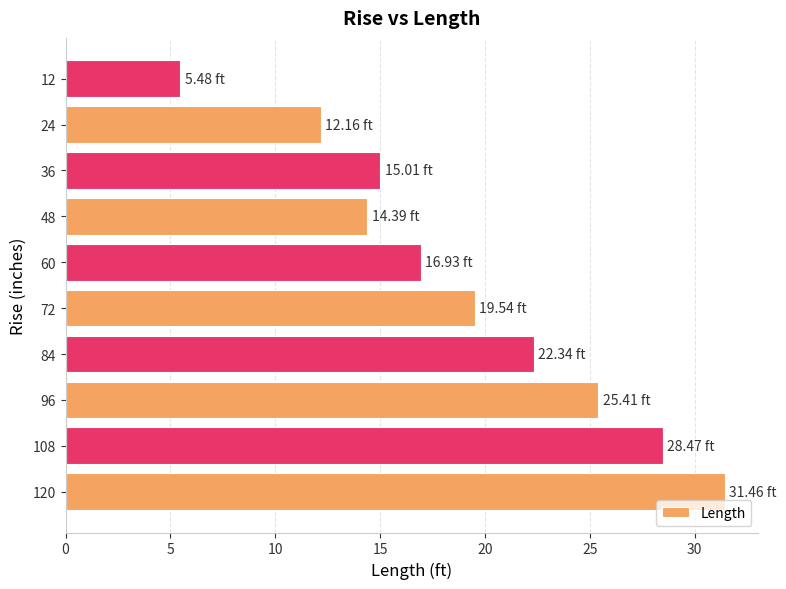

List the labels in order of value, largest first.

120, 108, 96, 84, 72, 60, 36, 48, 24, 12